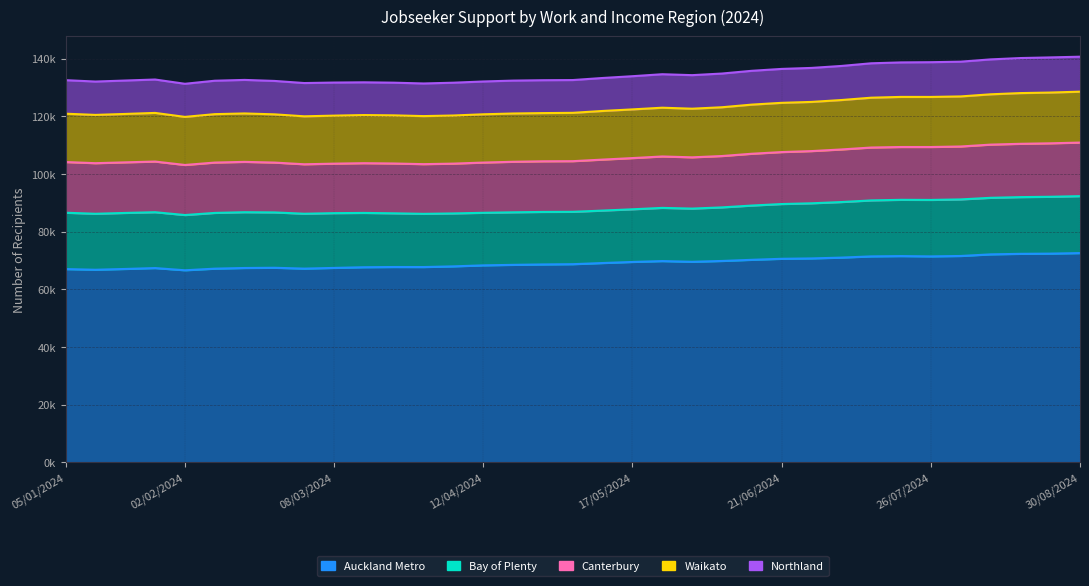

Rank the categories by Canterbury value from highest to lowest.

30/08/2024, 23/08/2024, 16/08/2024, 09/08/2024, 02/08/2024, 19/07/2024, 26/07/2024, 12/07/2024, 05/07/2024, 28/06/2024, 21/06/2024, 14/06/2024, 07/06/2024, 24/05/2024, 31/05/2024, 17/05/2024, 10/05/2024, 03/05/2024, 26/01/2024, 26/04/2024, 16/02/2024, 19/04/2024, 05/01/2024, 19/01/2024, 09/02/2024, 12/04/2024, 23/02/2024, 12/01/2024, 15/03/2024, 22/03/2024, 05/04/2024, 08/03/2024, 29/03/2024, 01/03/2024, 02/02/2024